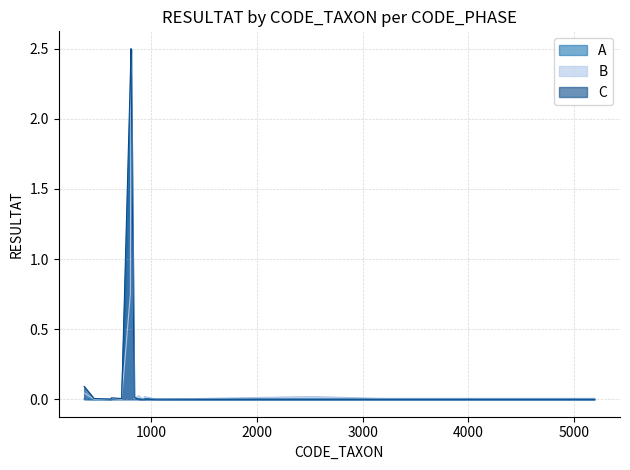

Reading right to left, extract all data points from this chart.

A: 5194=0.0	3166=0.0	2517=0.0	1055=0.0	933=0.0	928=0.0	908=0.0	880=0.0	837=0.0	807=2.5	801=2.0	719=0.0	622=0.0	618=0.0	457=0.0	364=0.0
B: 5194=0.0	3166=0.0	2517=0.0	1055=0.0	933=0.0	928=0.0	908=0.0	880=0.0	837=0.0	807=2.5	801=0.8	719=0.0	622=0.0	618=0.0	457=0.0	364=0.0
C: 5194=0.0	3166=0.0	2517=0.0	1055=0.0	933=0.0	928=0.0	908=0.0	880=0.0	837=0.0	807=2.5	801=2.3	719=0.0	622=0.0	618=0.0	457=0.0	364=0.1